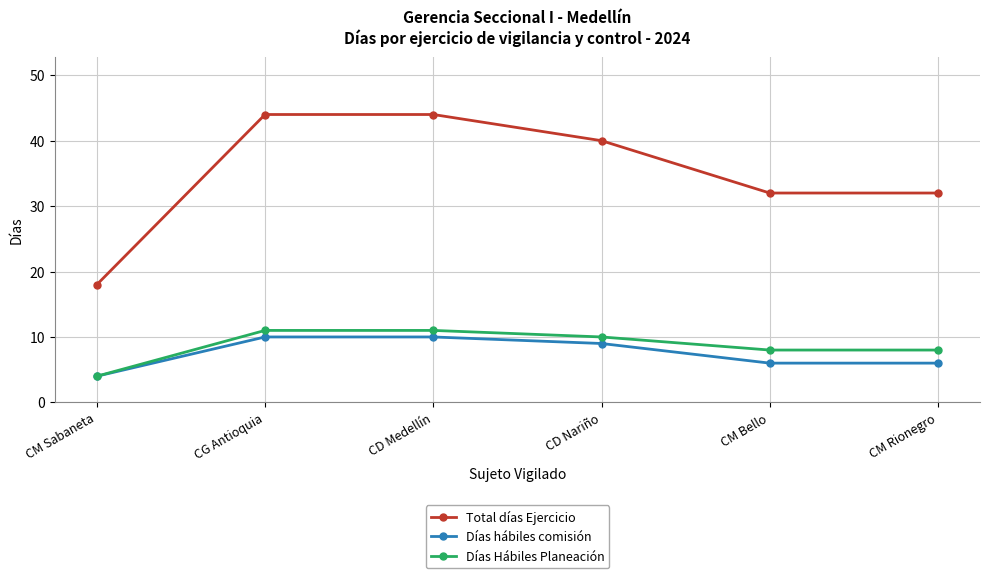

What are all the series names shown in the legend?

Total días Ejercicio, Días hábiles comisión, Días Hábiles Planeación